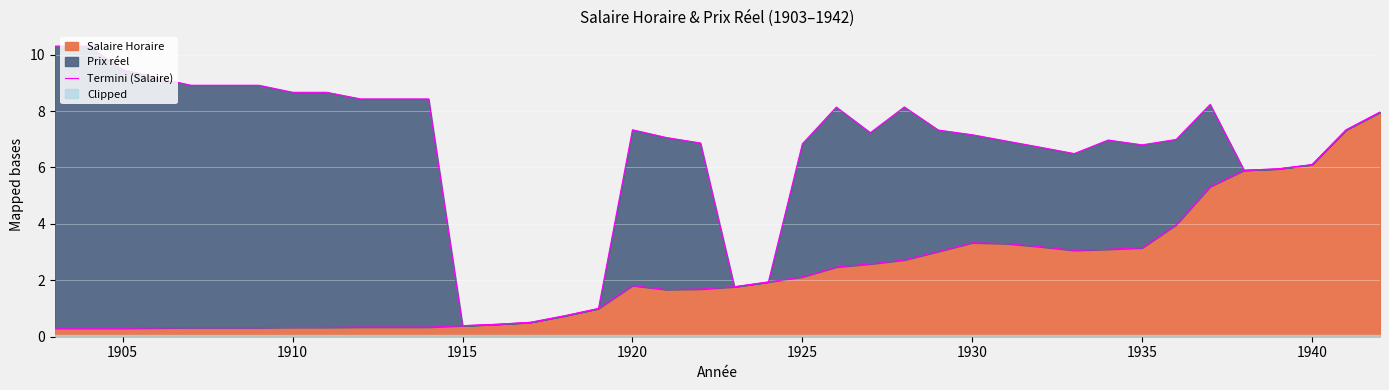

The Salaire Horaire series shows 1.0 at 1935. True or false?

False